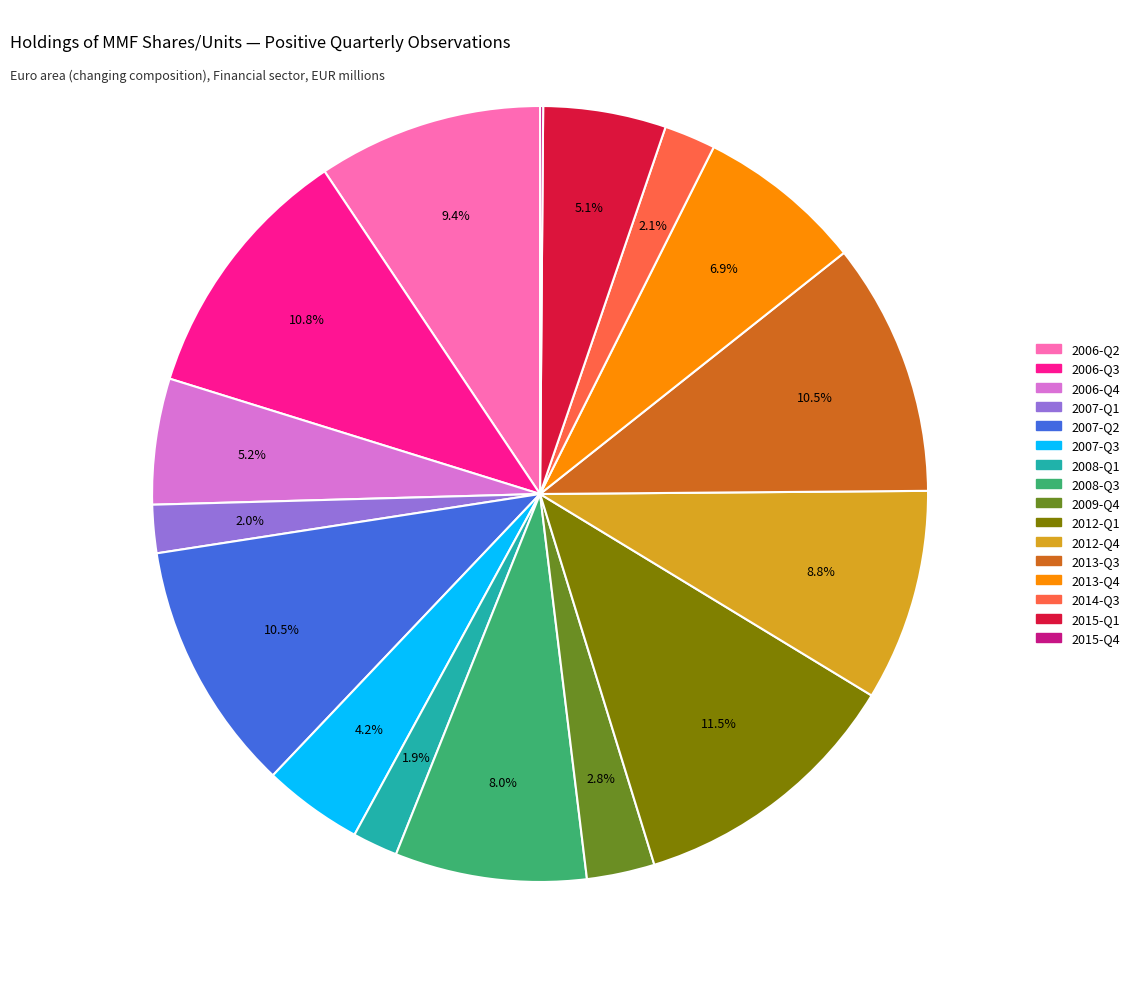

What is the ratio of the value at 2013-Q4 to the value at 2006-Q4?

1.3